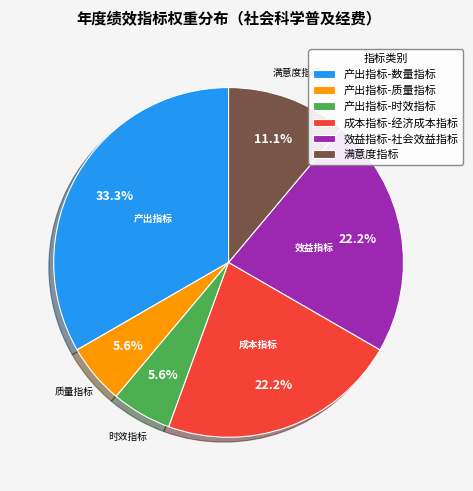

How many segments does this pie chart have?

6